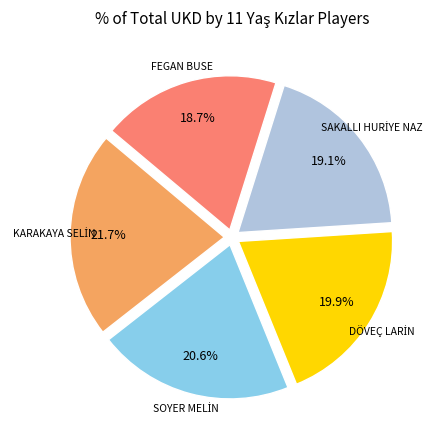

Is there any slice that represents more than half of the pie?

No